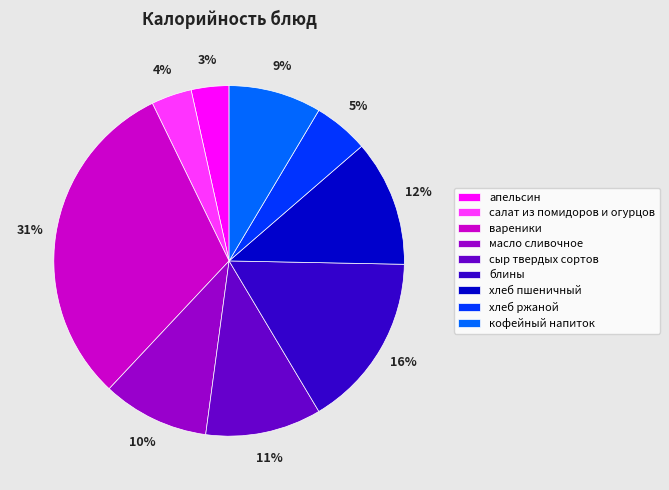

To the nearest percent, what is the difference between the салат из помидоров и огурцов and сыр твердых сортов slice percentages?

7%